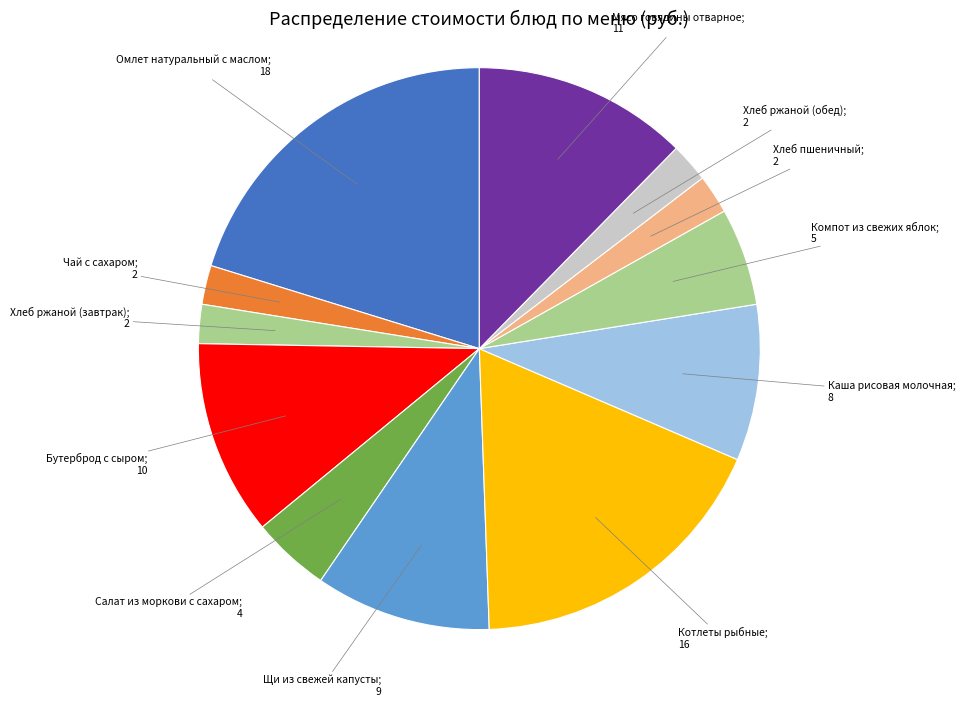

What is the ratio of the value at Хлеб ржаной (обед) to the value at Хлеб ржаной (завтрак)?

1.0